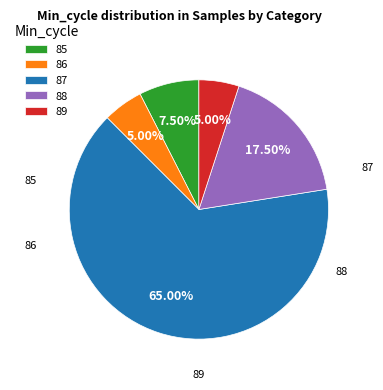

Is there a majority slice in this chart?

Yes